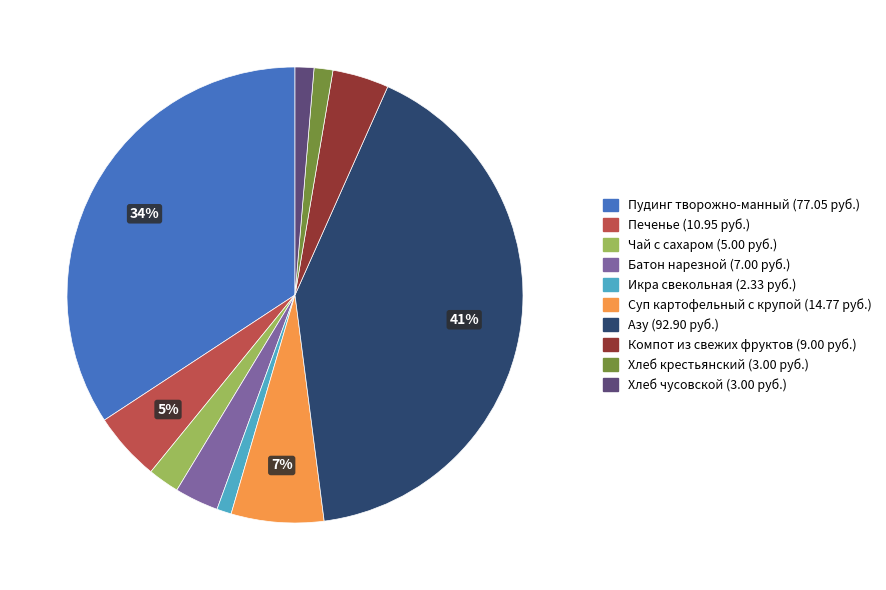

Does Печенье account for over 50% of the chart?

No